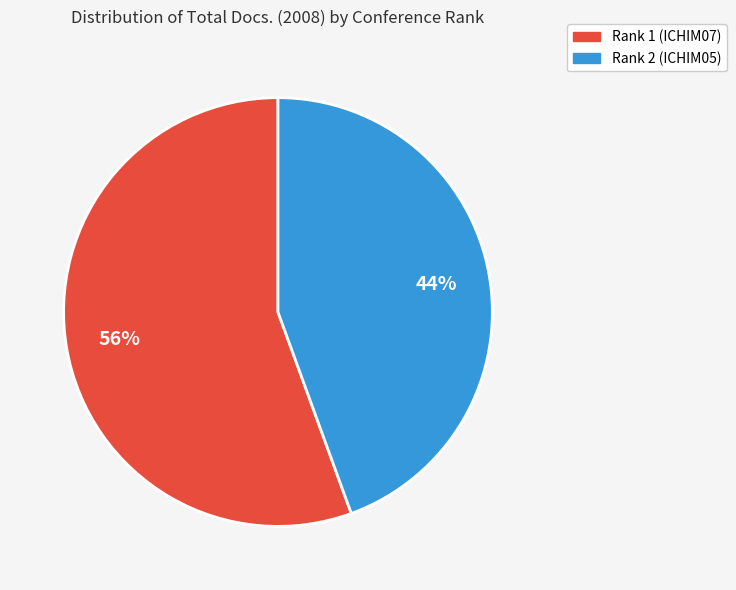

What is the majority slice?

Rank 1 (ICHIM07)